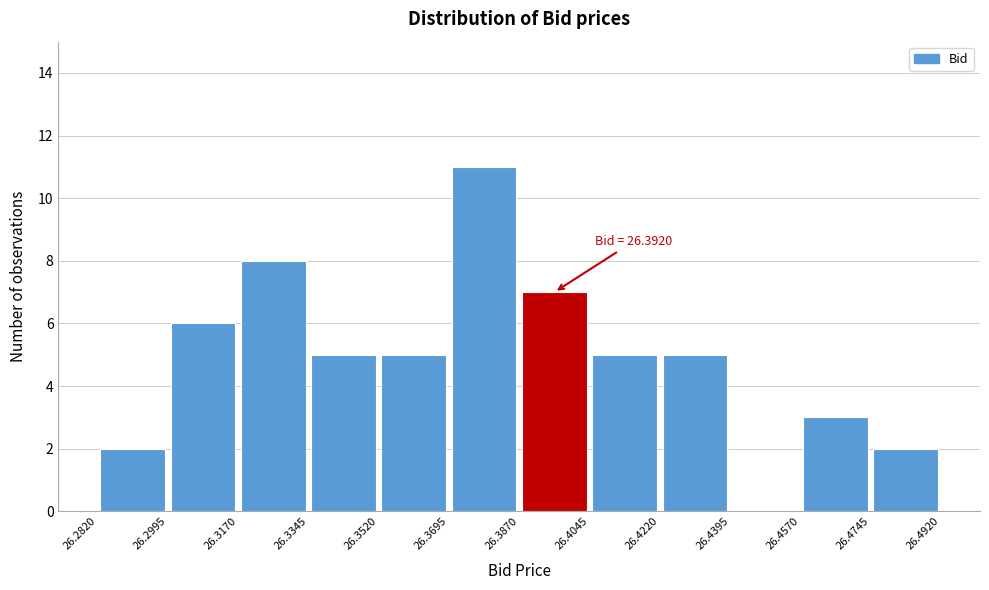

Which range on the x-axis has the tallest bar?

26.3695 to 26.3870